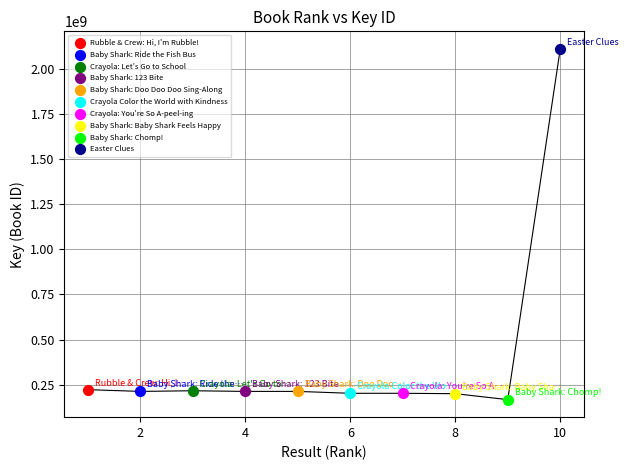

What are all the series names shown in the legend?

Rubble & Crew: Hi, I'm Rubble!, Baby Shark: Ride the Fish Bus, Crayola: Let's Go to School, Baby Shark: 123 Bite, Baby Shark: Doo Doo Doo Sing-Along, Crayola Color the World with Kindness, Crayola: You're So A-peel-ing, Baby Shark: Baby Shark Feels Happy, Baby Shark: Chomp!, Easter Clues